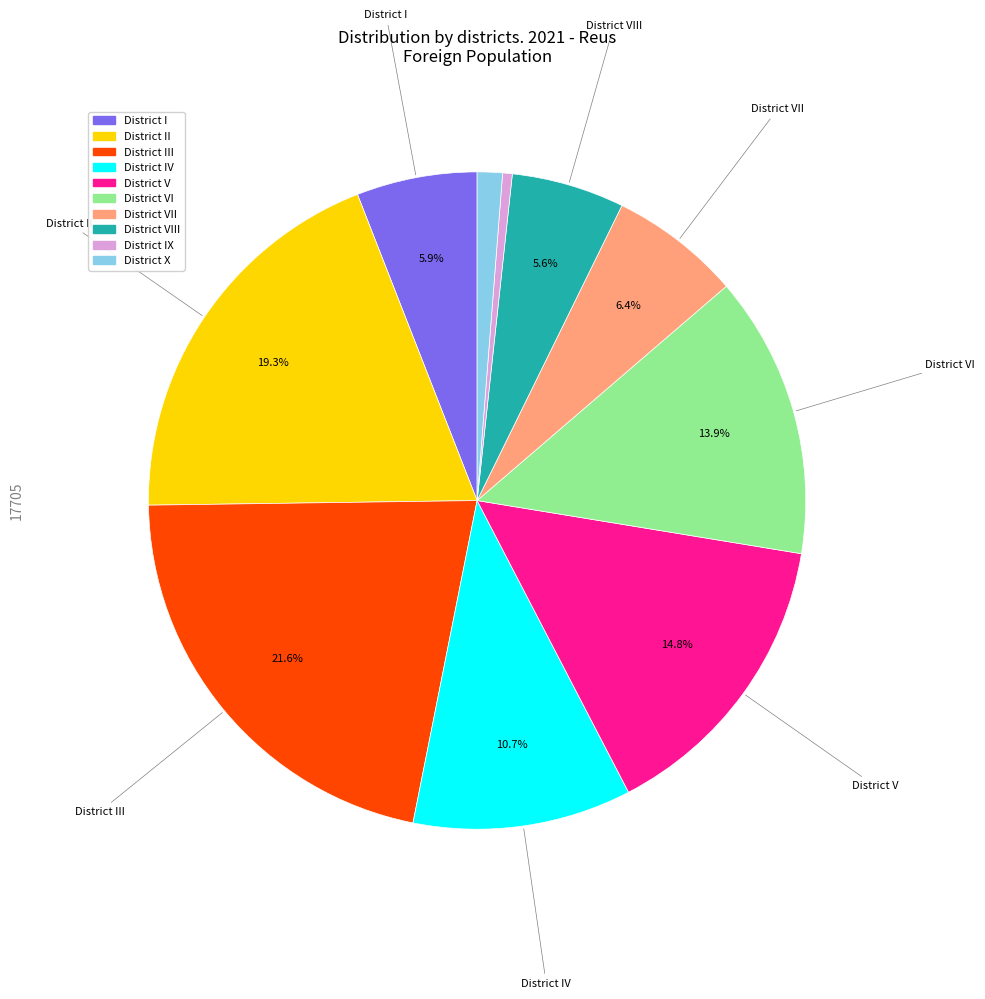

Does any single category account for the majority?

No